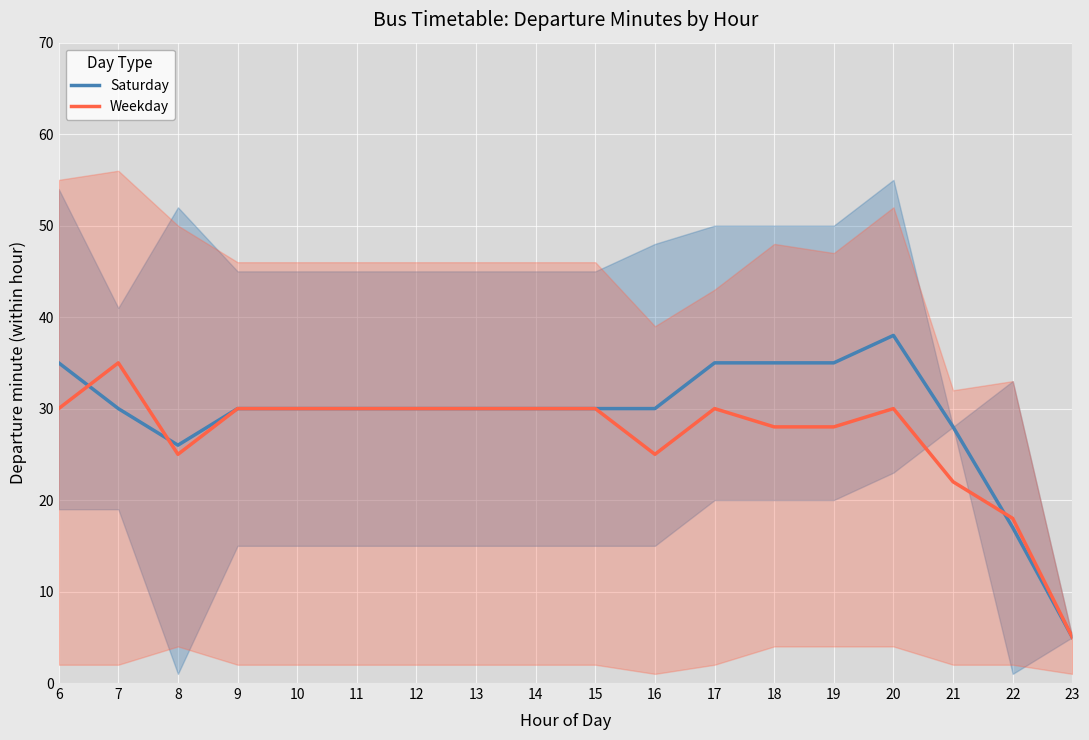

What is the value of the Saturday point at the 13th from the left?

35